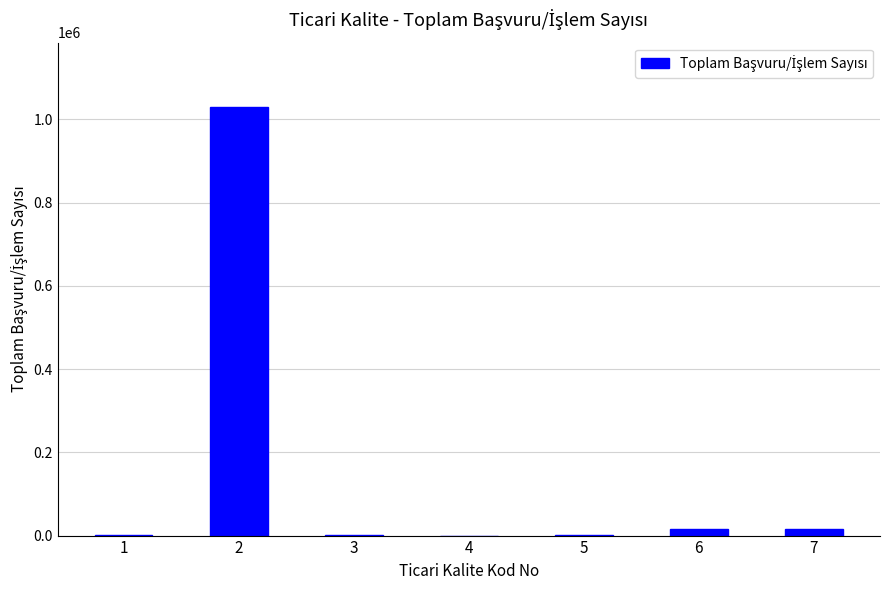

How many distinct data groups are displayed?

1